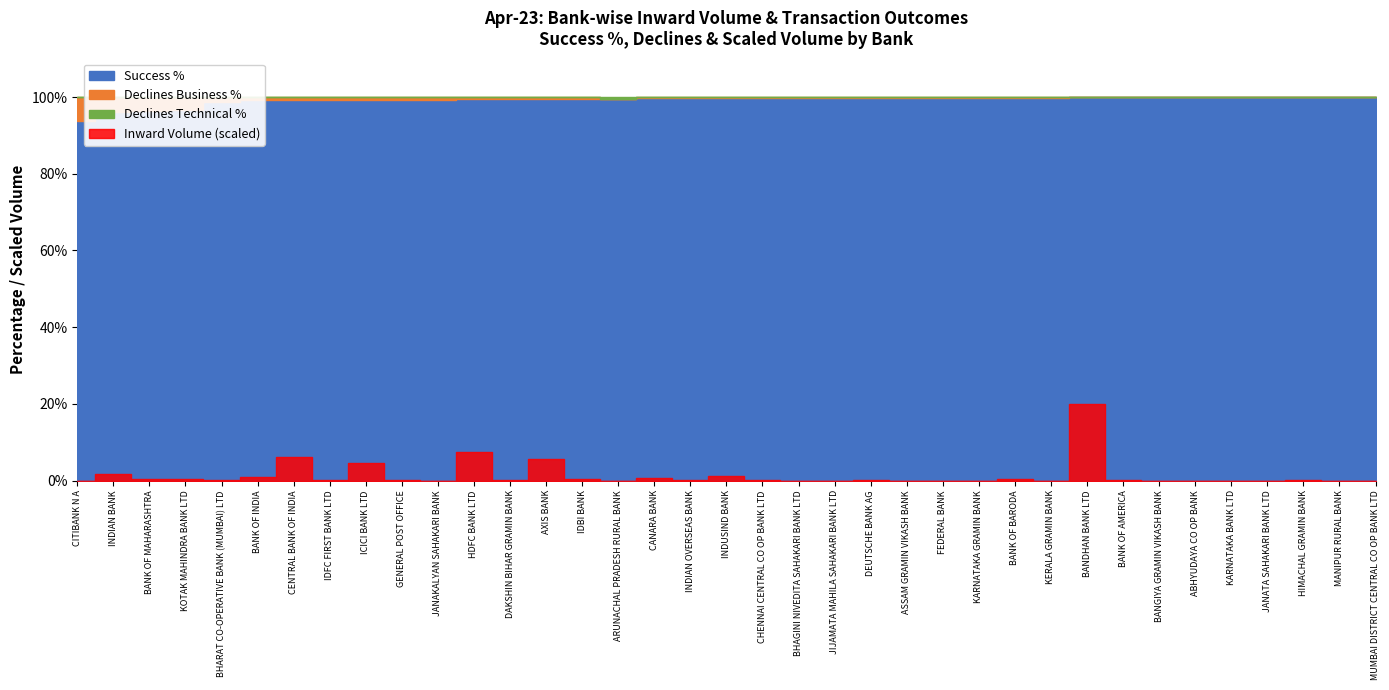

At which category is the sum across all series the highest?

BANDHAN BANK LTD